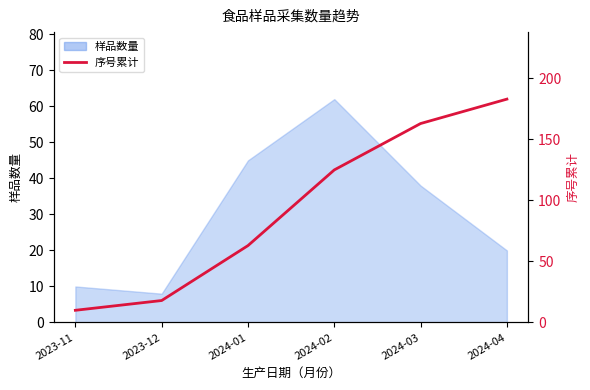

Between 2024-04 and 2023-11, which is larger?

2024-04